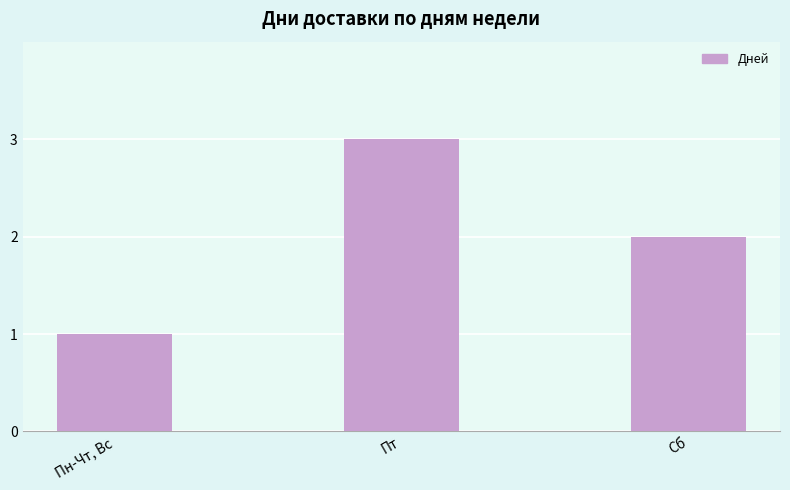

Where is the data nearest to the value 2?

Сб